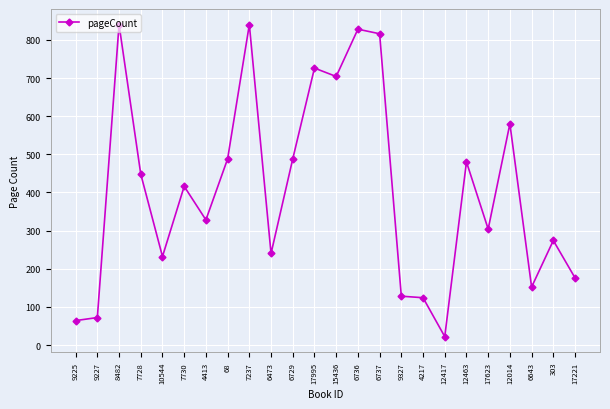

What is the smallest value displayed?

22